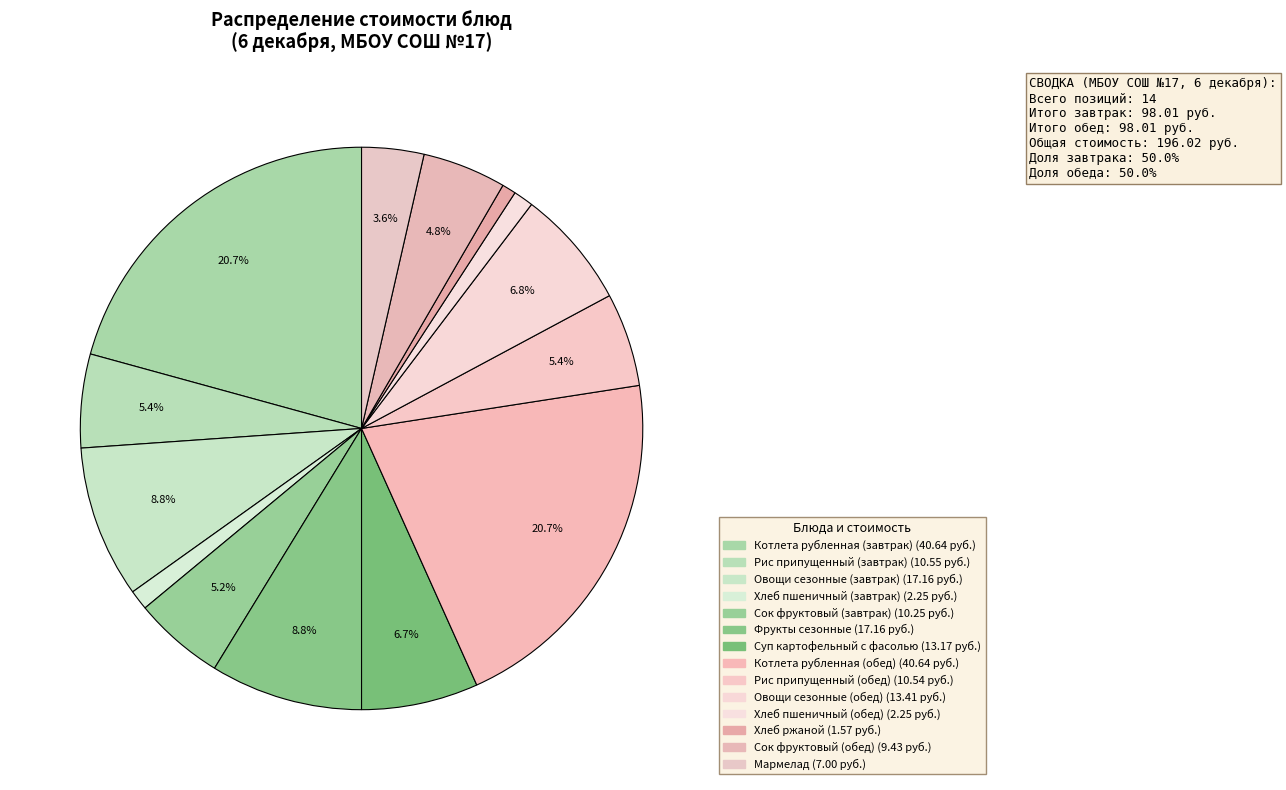

How many segments does this pie chart have?

14